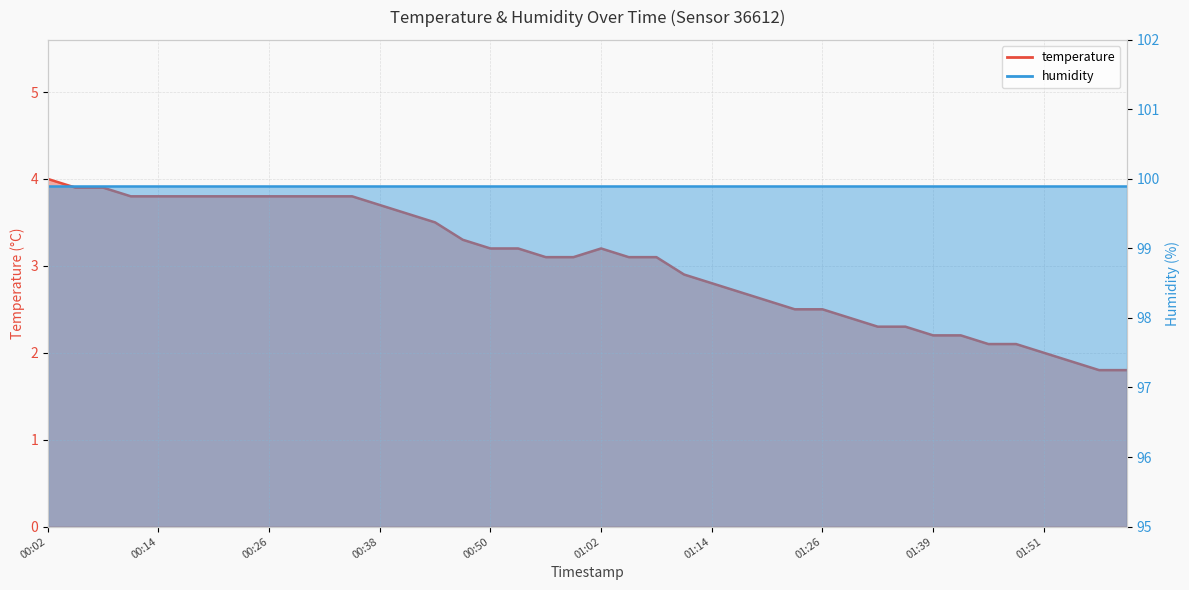

What is the average value?

3.0